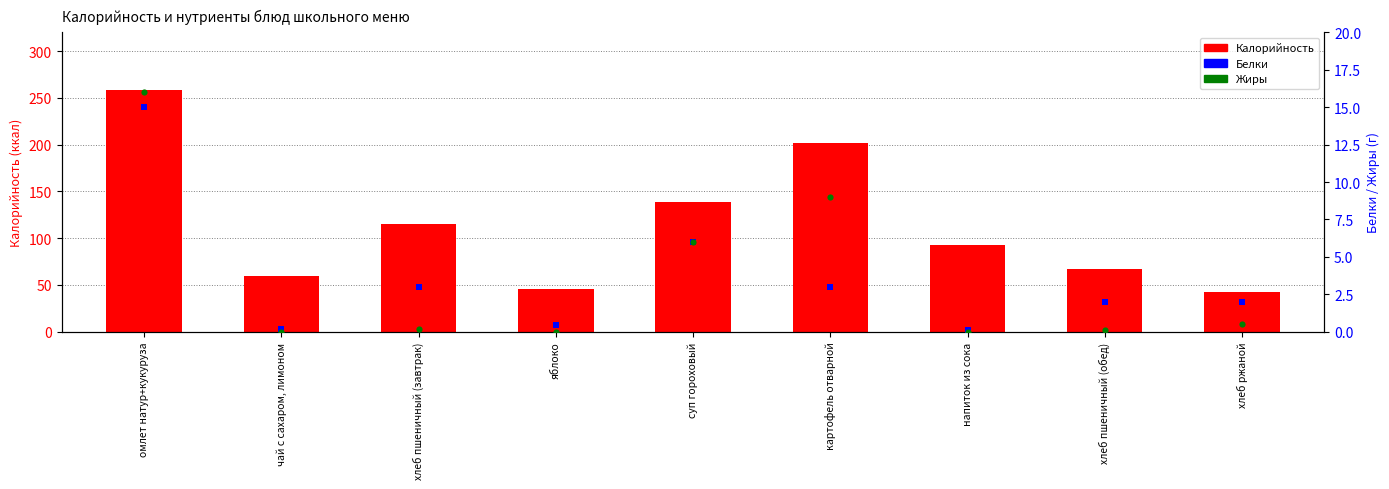

Is the value of Жиры at хлеб пшеничный (обед) greater than the value of Калорийность at хлеб пшеничный (завтрак)?

No